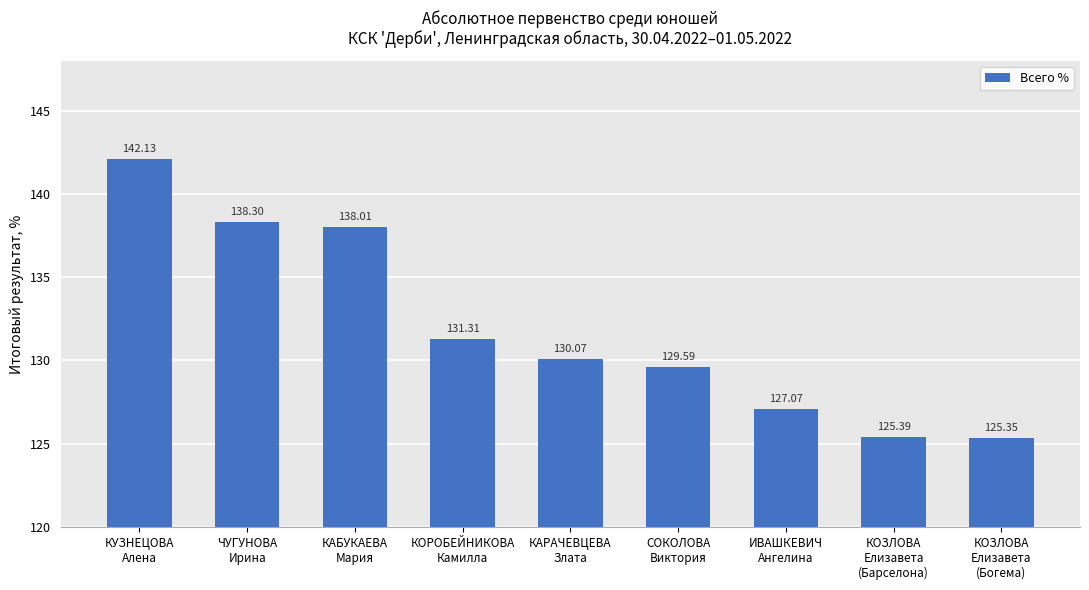

What is the difference between the maximum and minimum values?

16.8